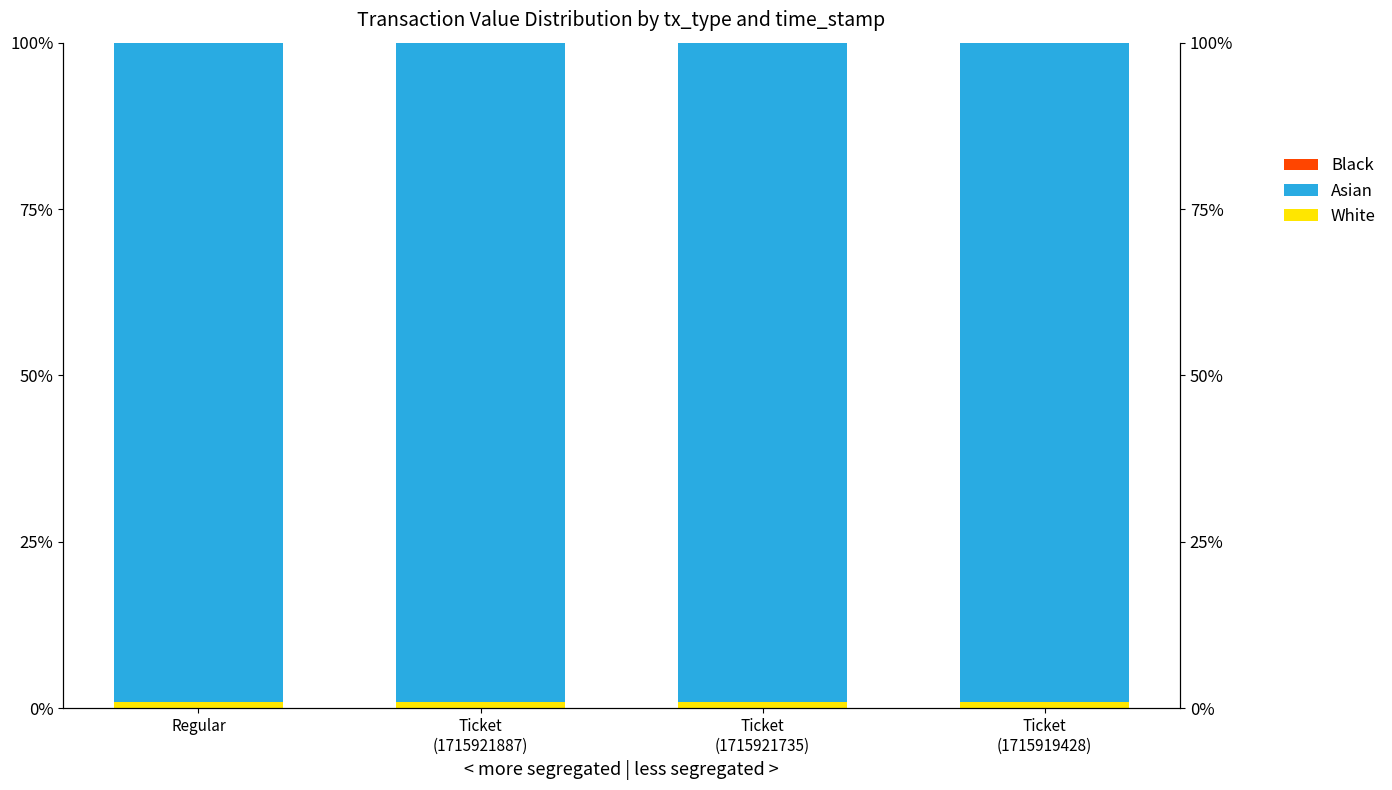

The value of Asian at Ticket
(1715921735) is 25.2. True or false?

False